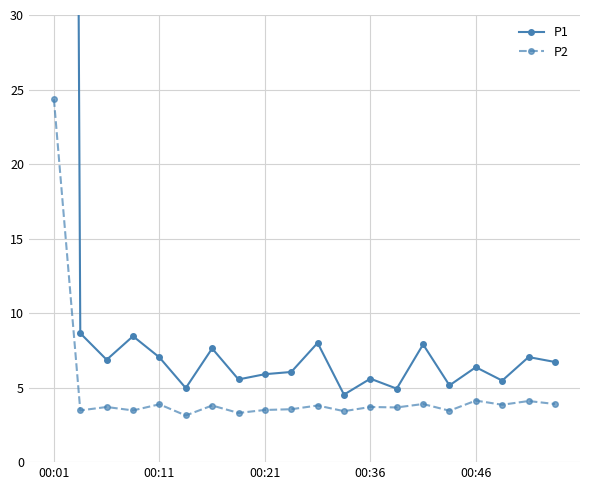

True or false: P1 has more than 1 points higher than both neighbors.

True